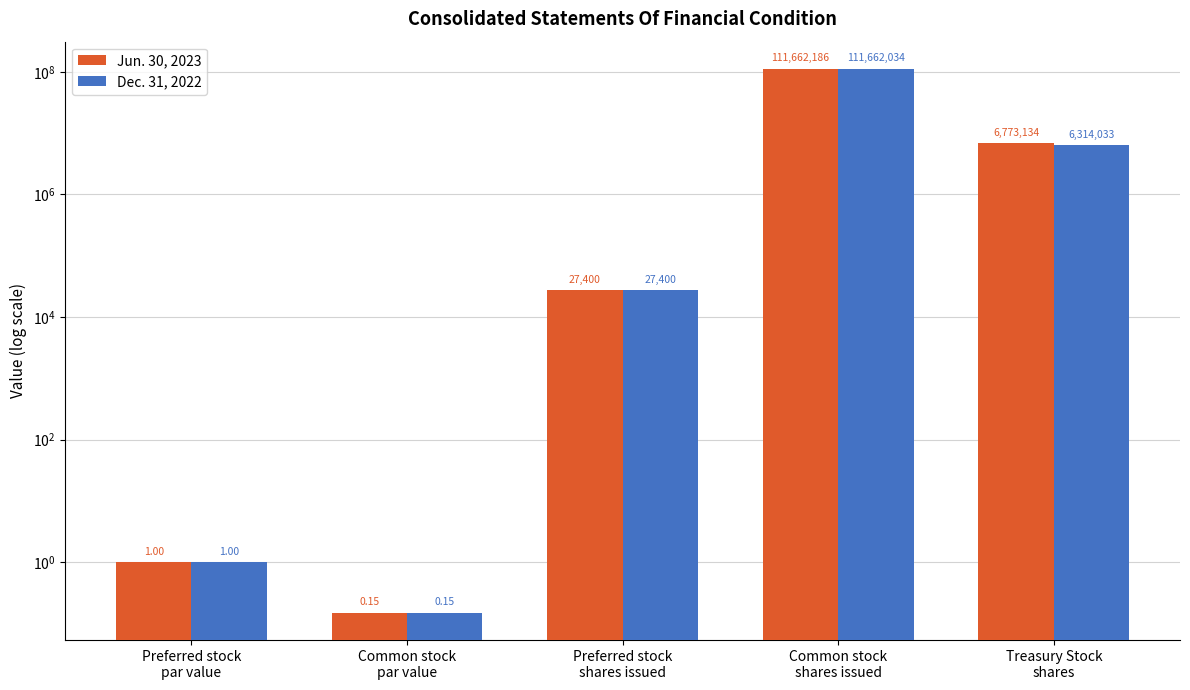

How many bars are there in total?

10